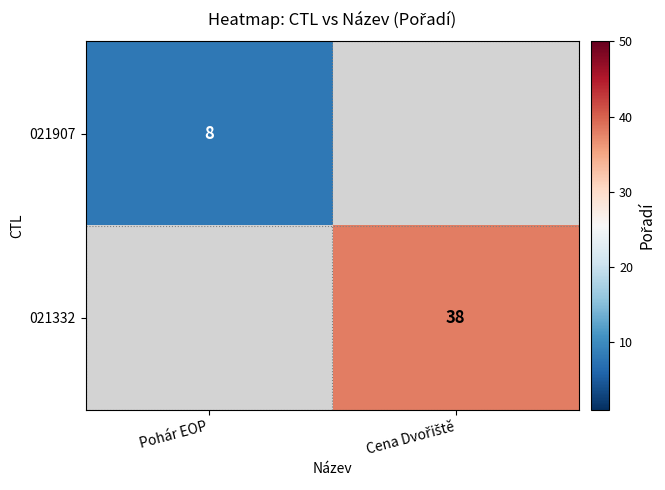

True or false: 021332 has a value of 38.0 at Cena Dvořiště.

True